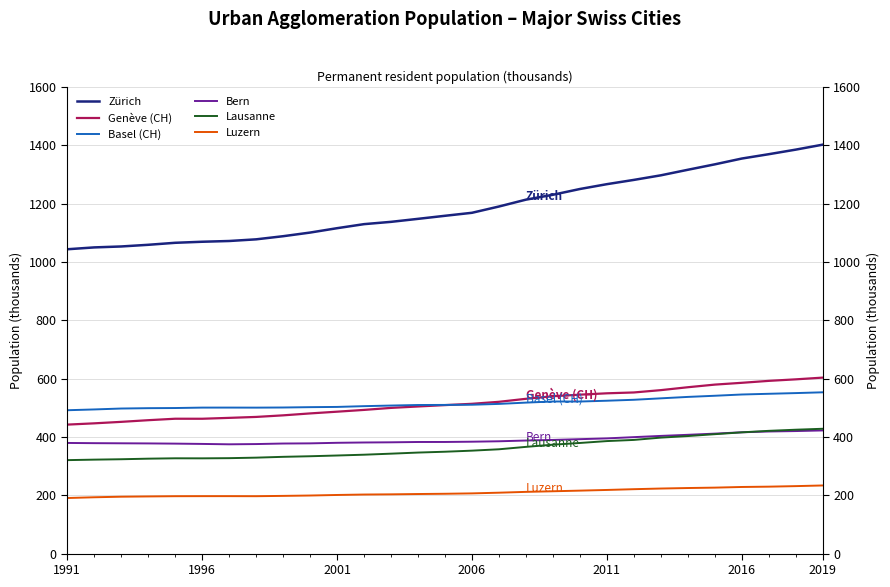

How many interior local peaks does the Lausanne series have?

1